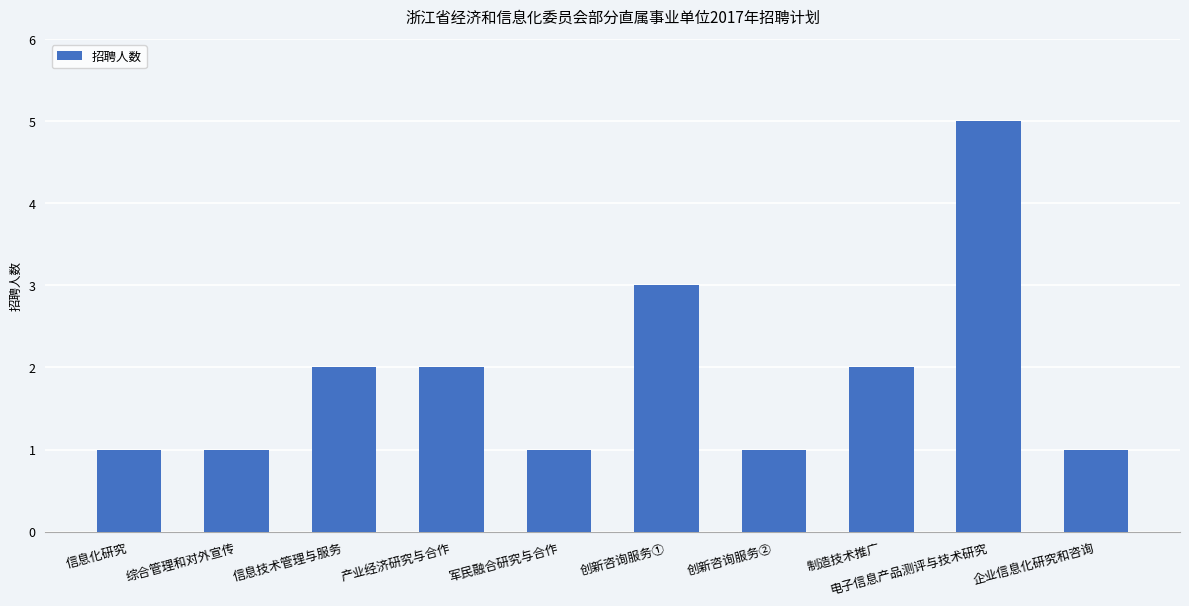

Approximately how many times larger is the value at 综合管理和对外宣传 compared to 创新咨询服务①?

0.3